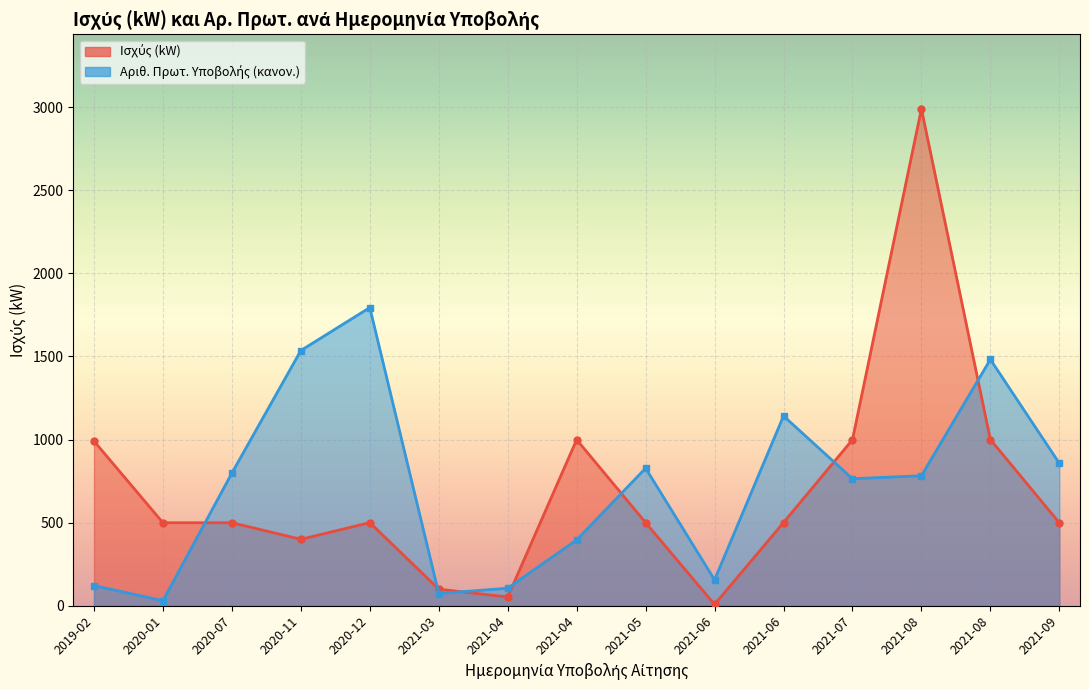

List the labels in order of Αριθ. Πρωτ. line value, smallest first.

2020-01, 2021-03, 2021-04, 2019-02, 2021-06, 2021-04, 2021-07, 2021-08, 2020-07, 2021-05, 2021-09, 2021-06, 2021-08, 2020-11, 2020-12